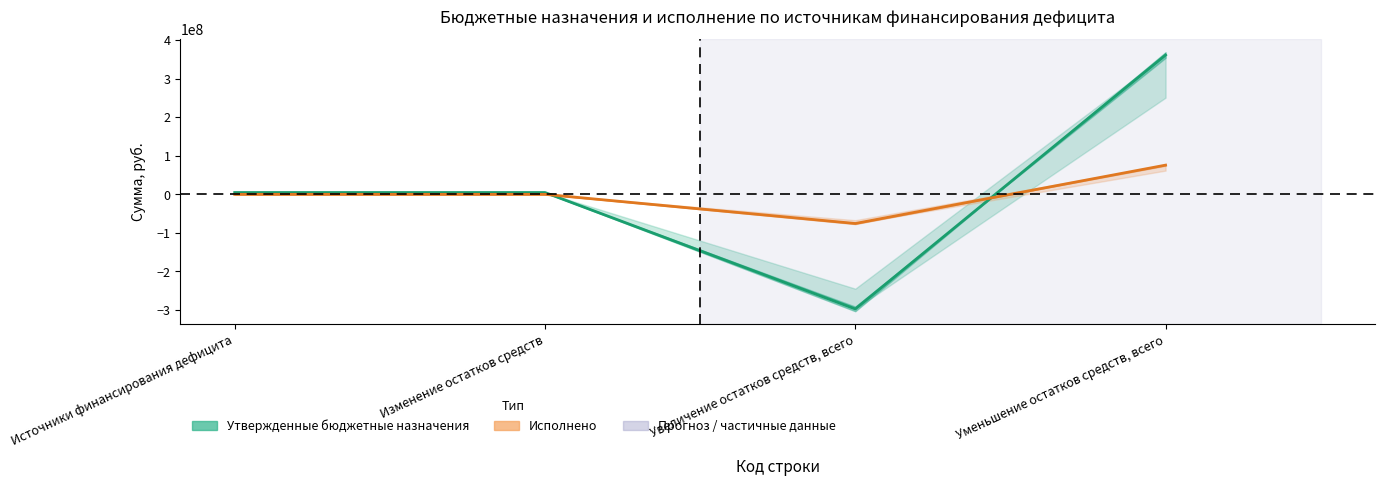

What is the difference between the maximum and minimum values in the Исполнено series?

151309218.2